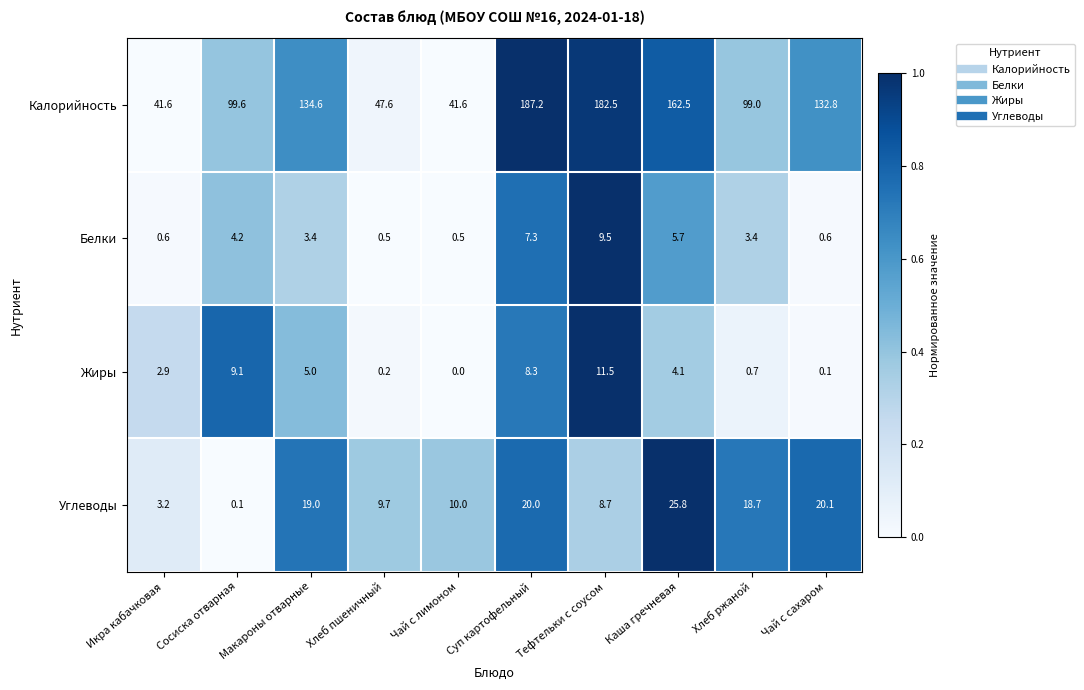

Is it true that Жиры equals 7.5 at Макароны отварные?

False